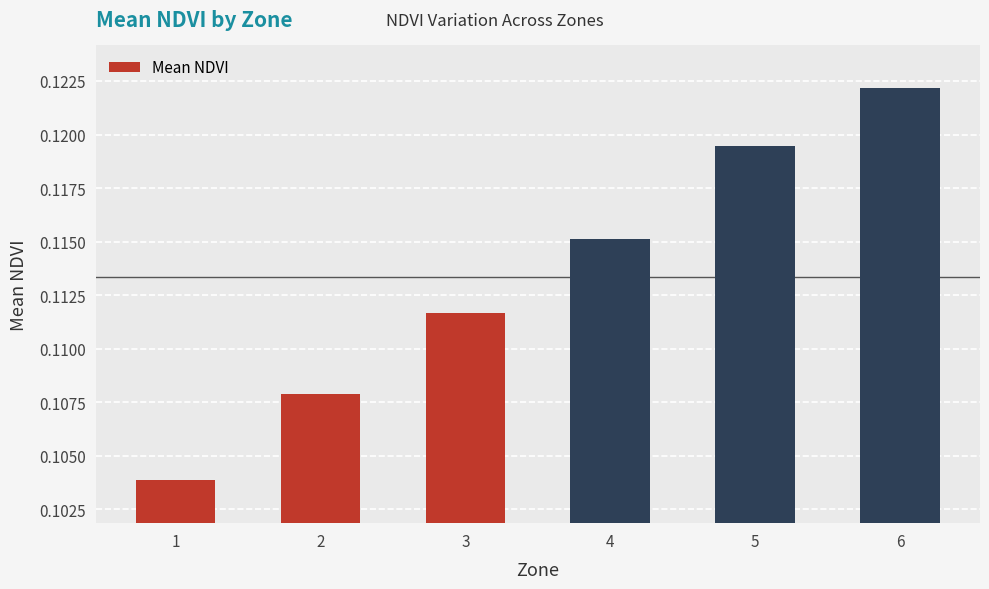

How many bars are there in total?

6